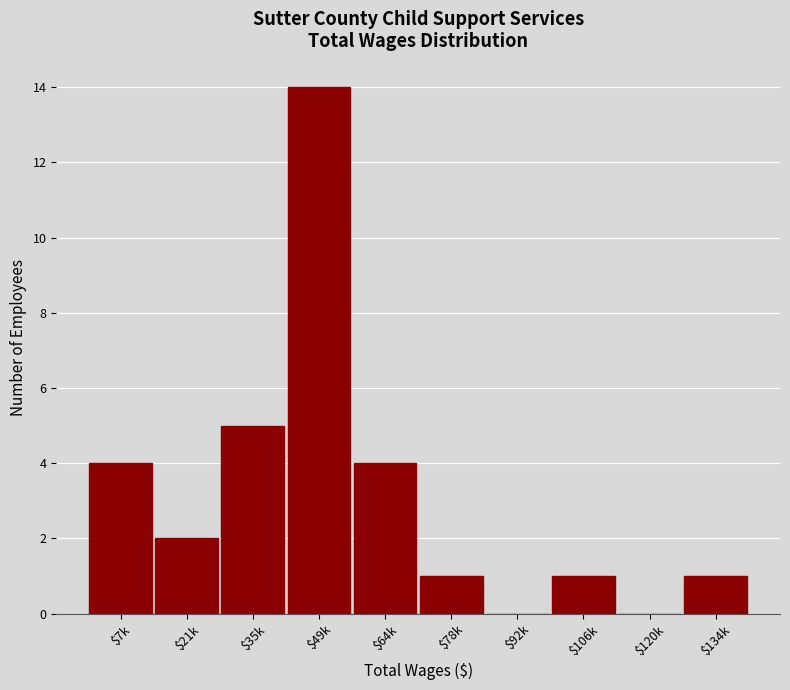

Where is the data nearest to the value 7?

$35k